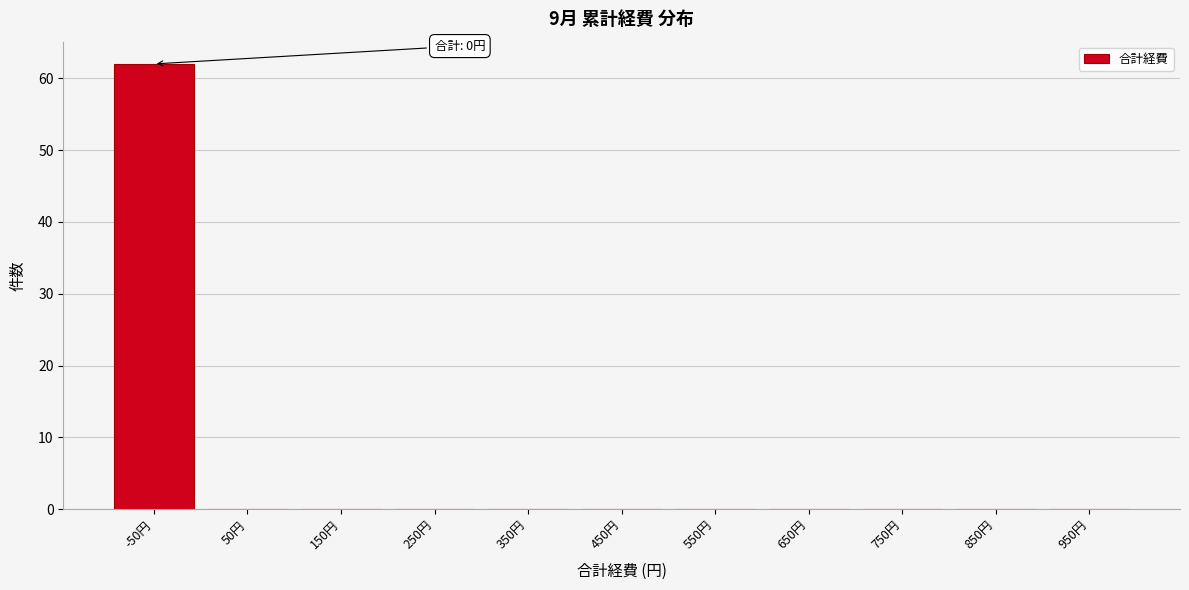

Reading left to right, transcribe all the data shown in this chart.

-50円=62	50円=0	150円=0	250円=0	350円=0	450円=0	550円=0	650円=0	750円=0	850円=0	950円=0